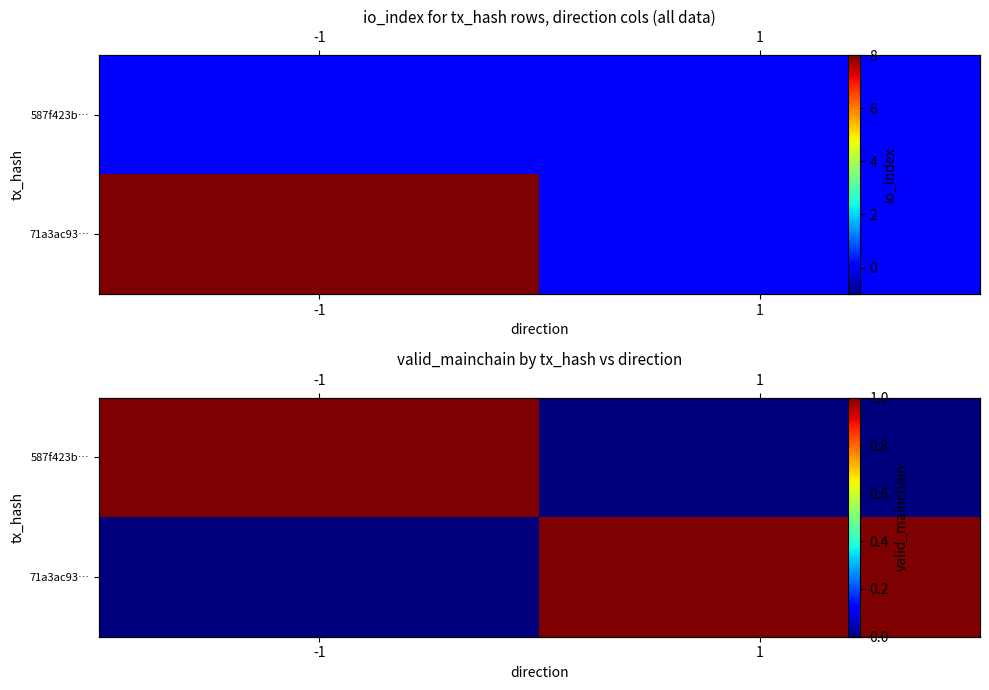

What is the approximate value of 587f423b… at -1?

1